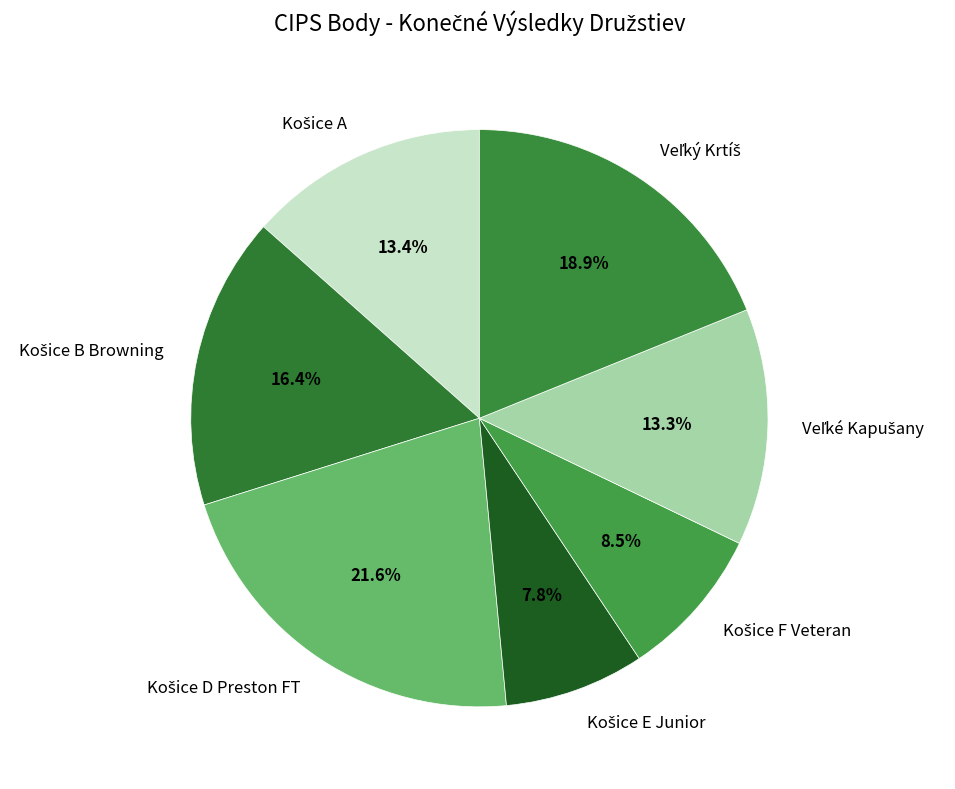

Does any single category account for the majority?

No